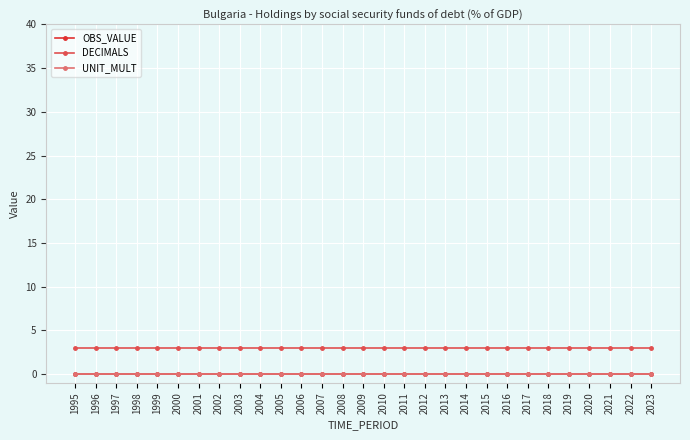

True or false: OBS_VALUE and DECIMALS intersect in this chart.

False